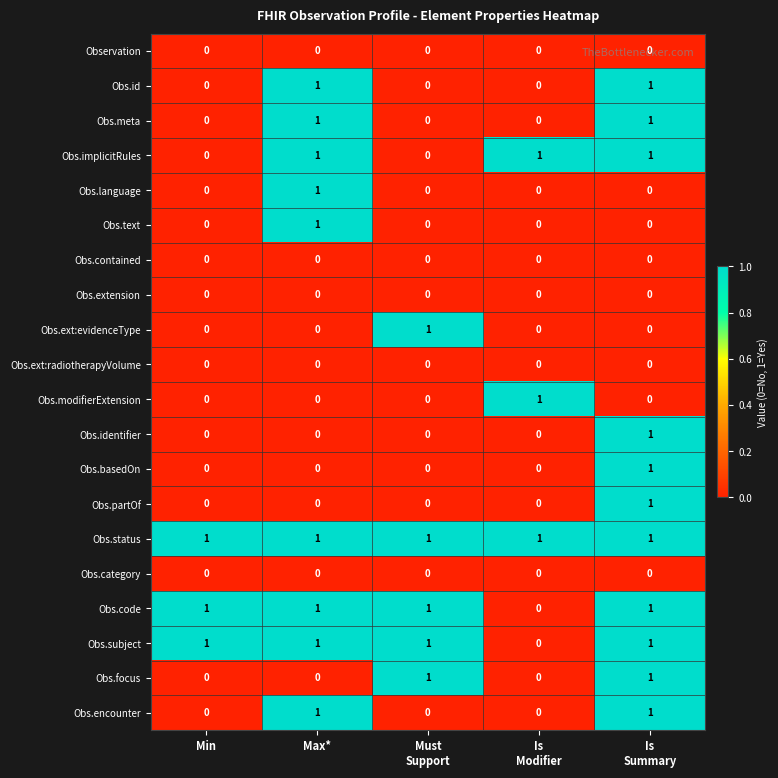

How many Obs.encounter values are between 0 and 1?

5